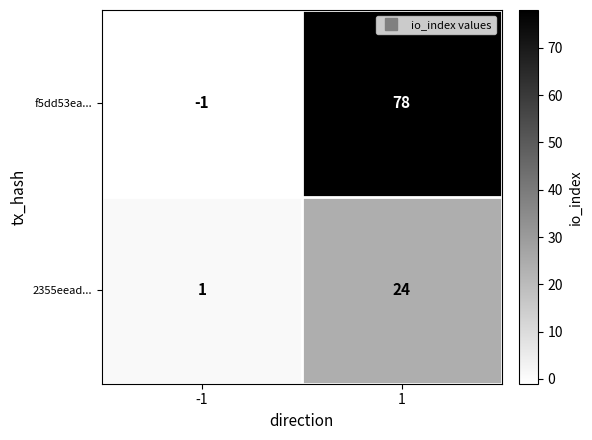

Is the value of f5dd53ea... at 1 greater than the value of 2355eead... at 1?

Yes